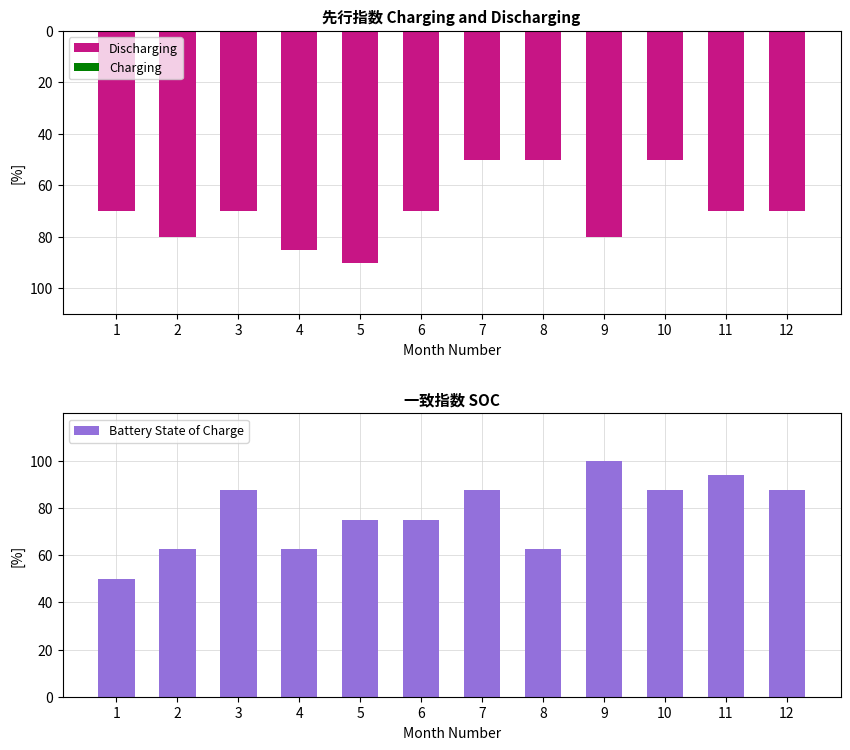

Which series has the largest total across all categories?

Battery State of Charge